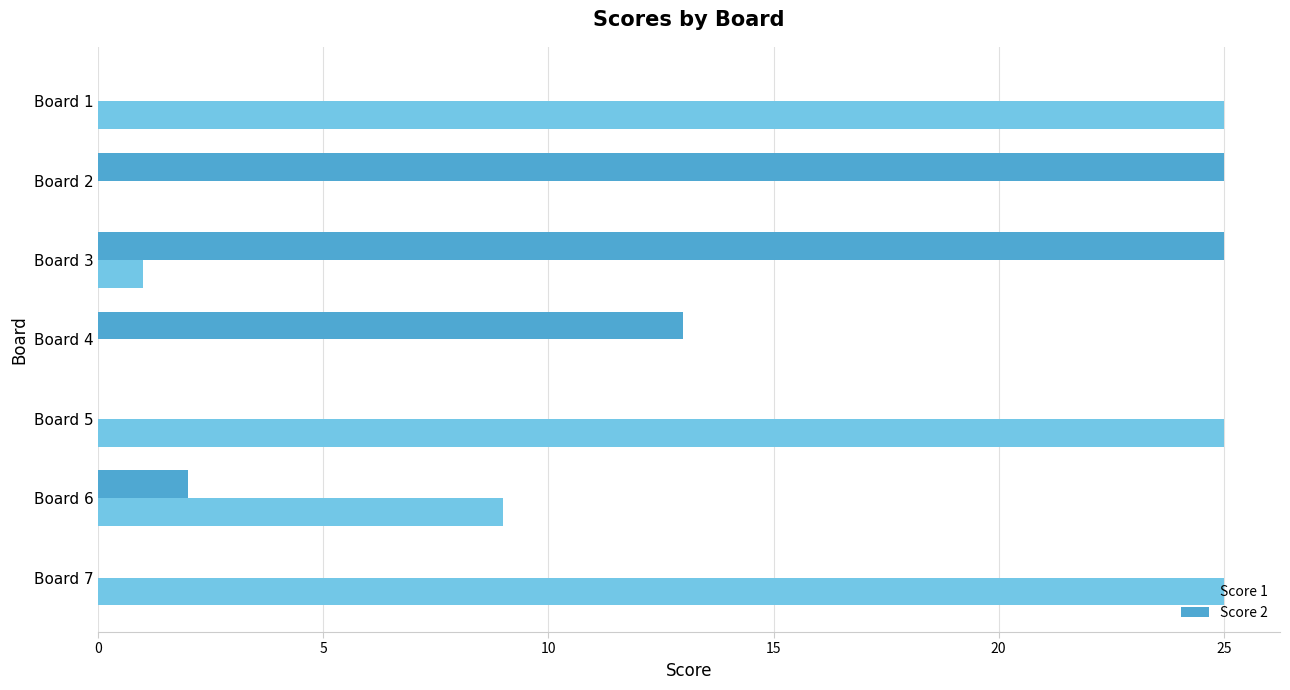

Which series changed the most between Board 3 and Board 6?

Score 2